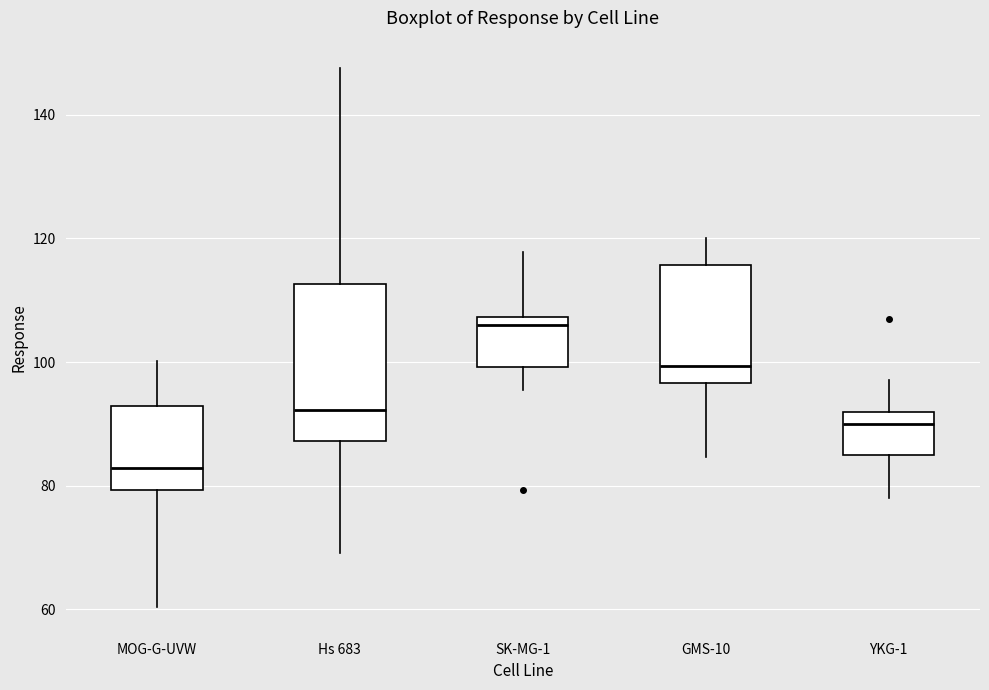

Which box's median line is the highest?

SK-MG-1